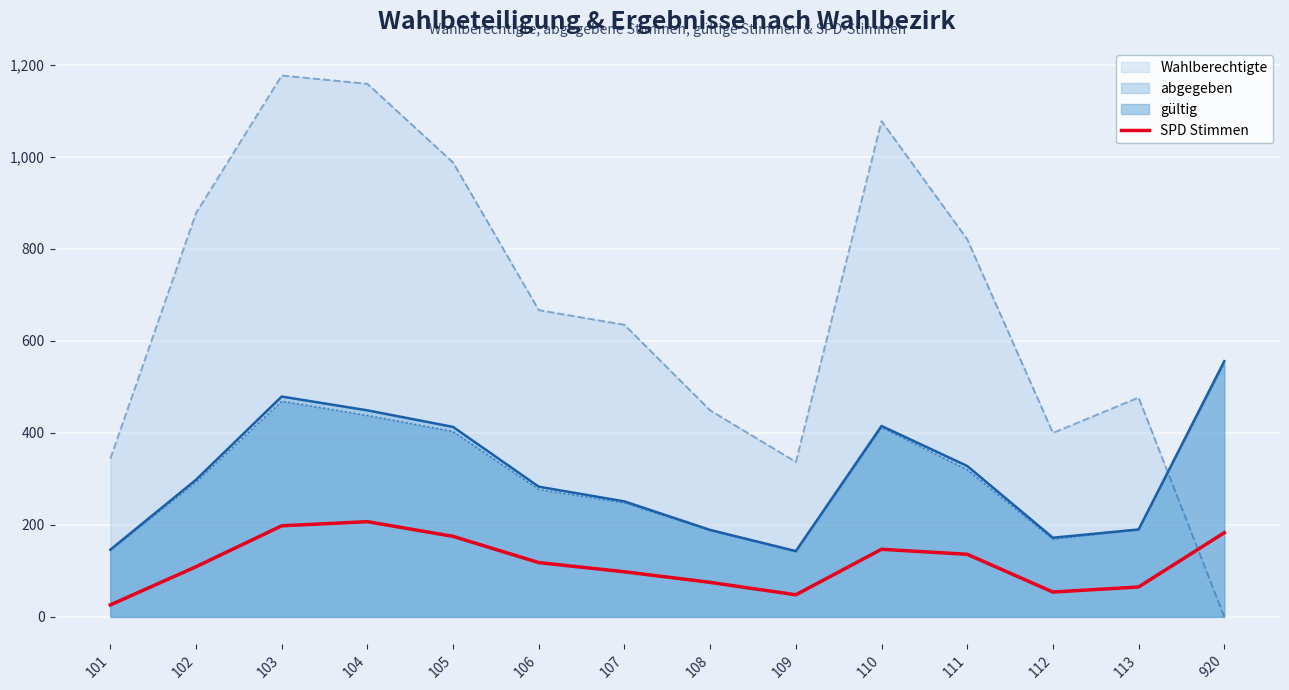

True or false: Wahlberechtigte and SPD Stimmen intersect in this chart.

True